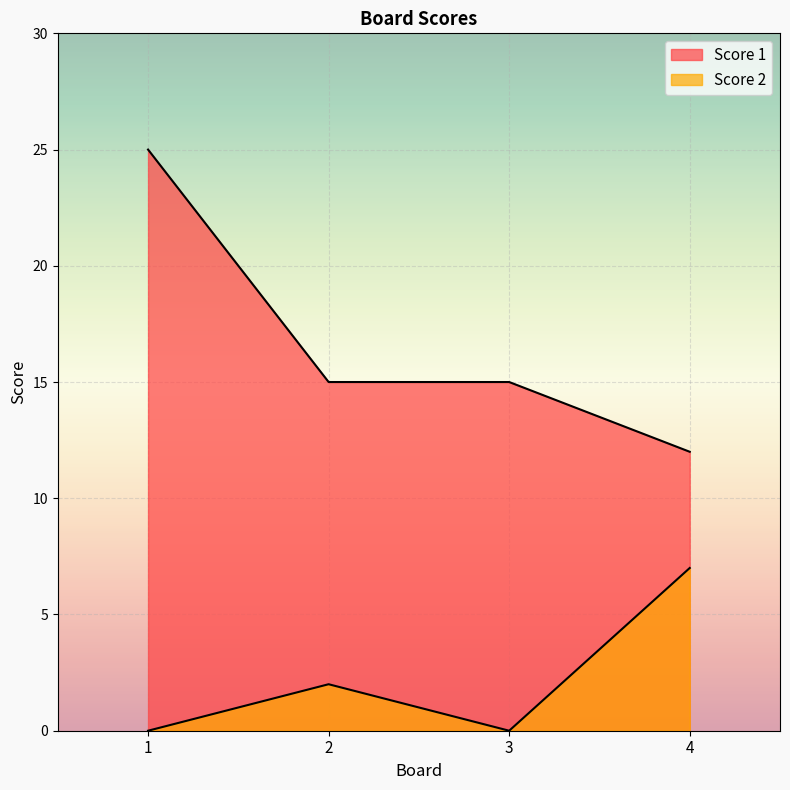

What is the difference between the second highest and minimum values in the Score 1 series?

3